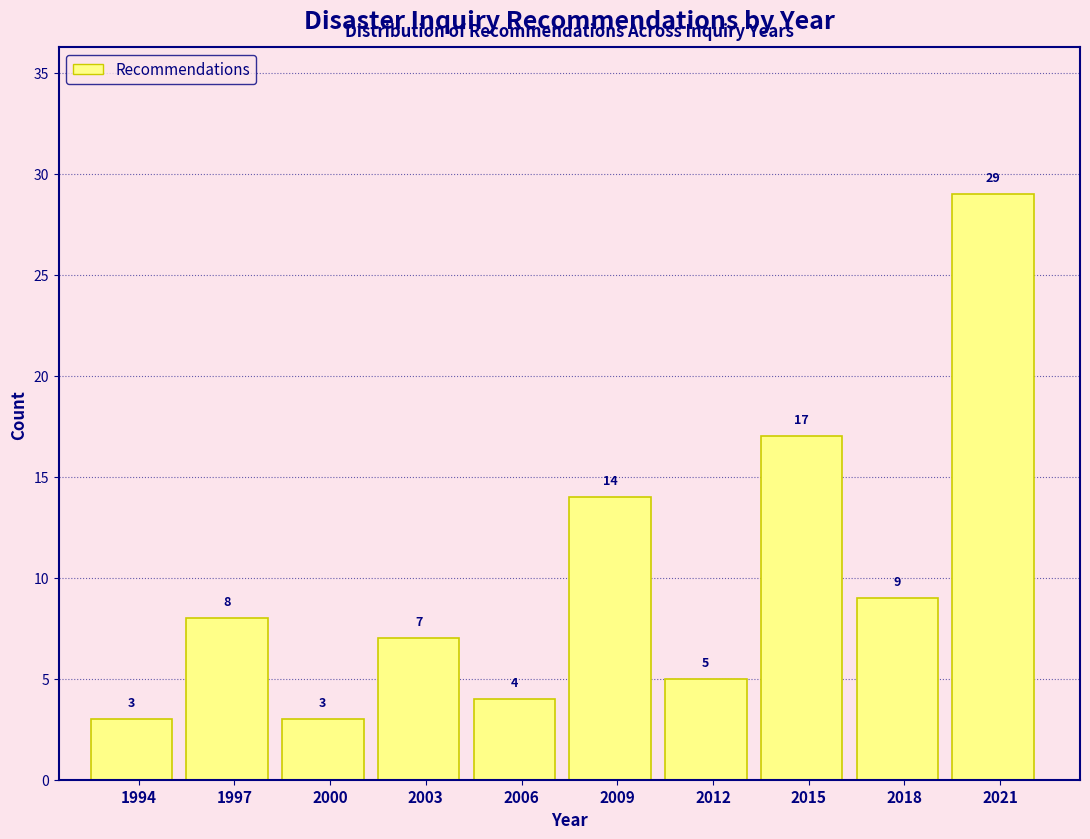

Reading right to left, extract all data points from this chart.

29	9	17	5	14	4	7	3	8	3